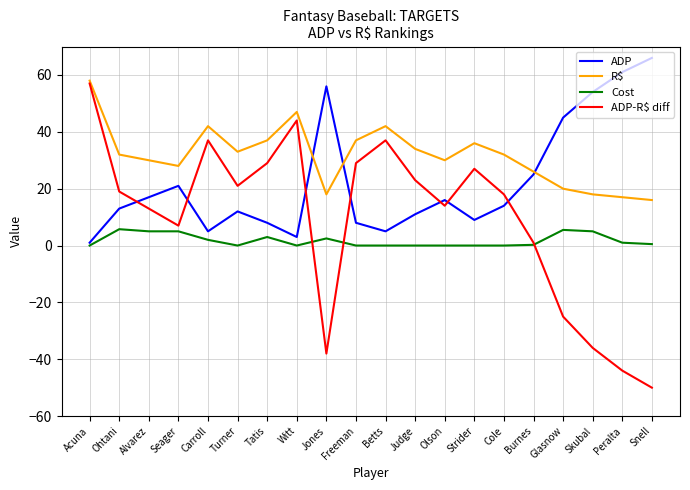

The ADP-R$ diff series shows 27.0 at Strider. True or false?

True